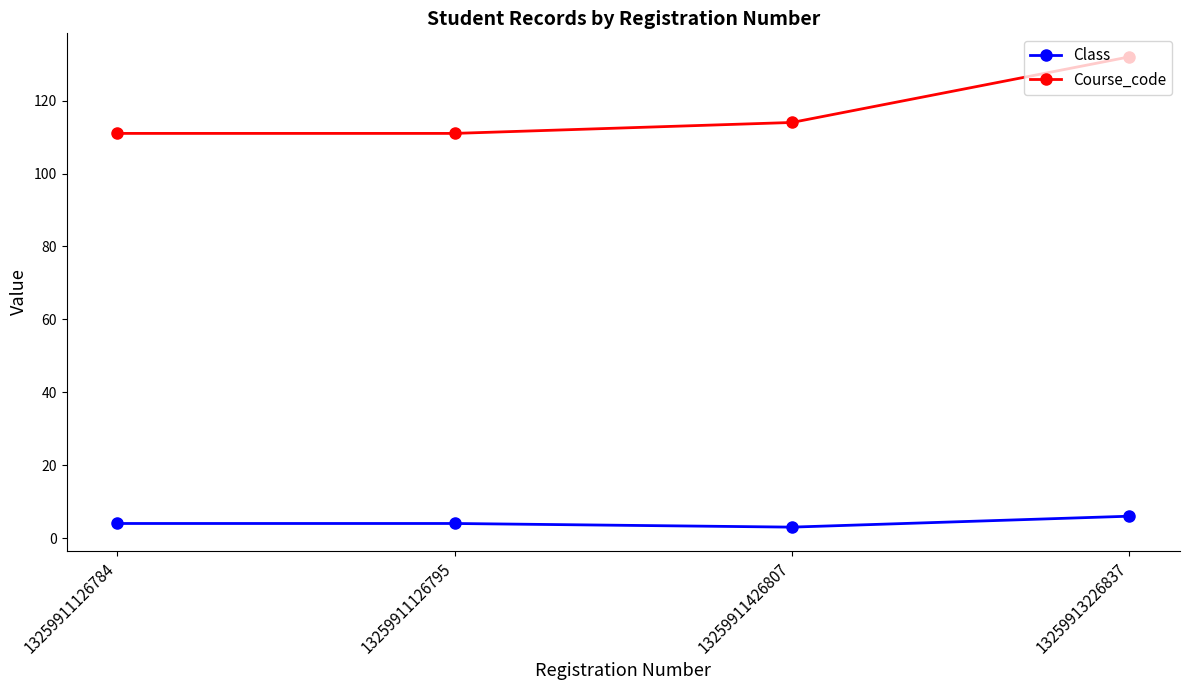

What is the value of the Class point at the 3rd from the left?

3